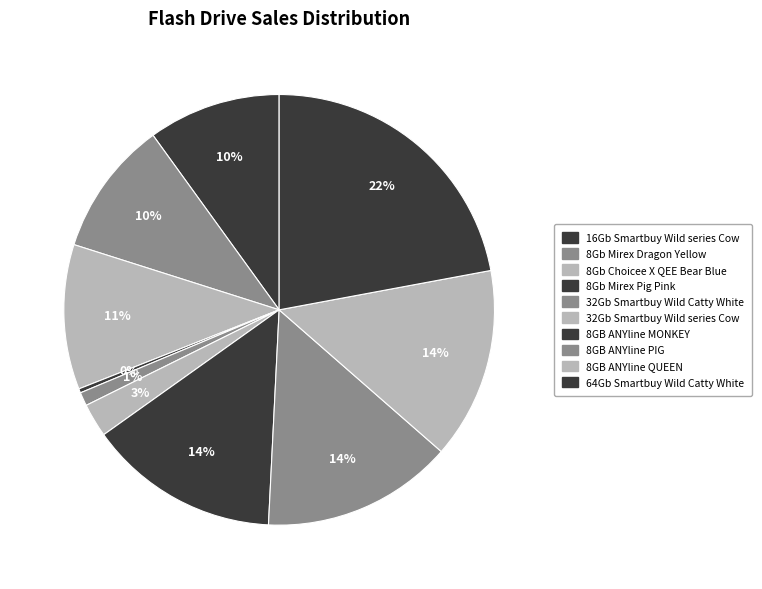

How many segments does this pie chart have?

10